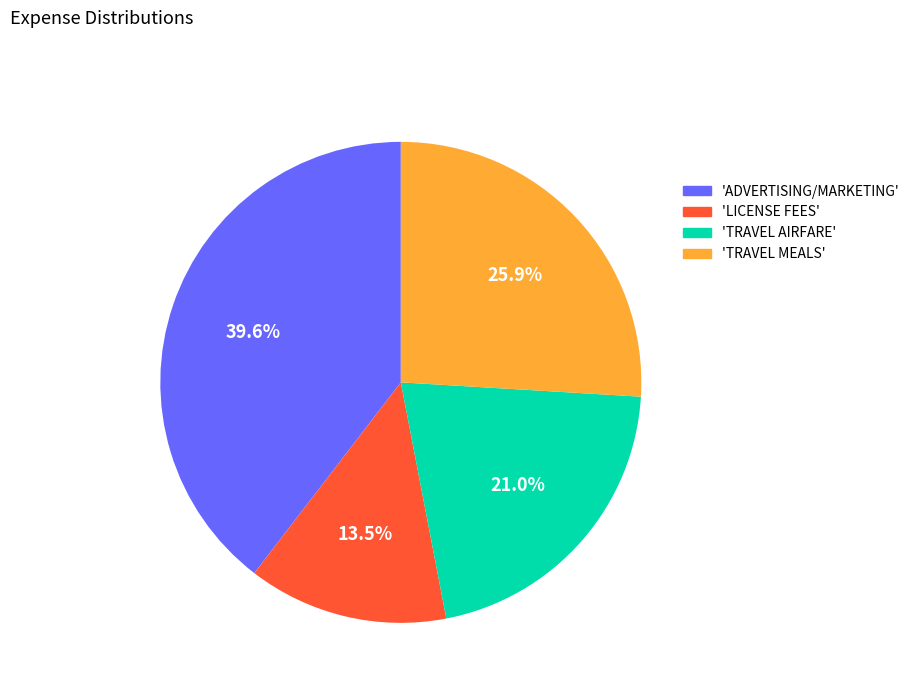

Approximately how many times larger is the value at 'TRAVEL MEALS' compared to 'TRAVEL AIRFARE'?

1.2